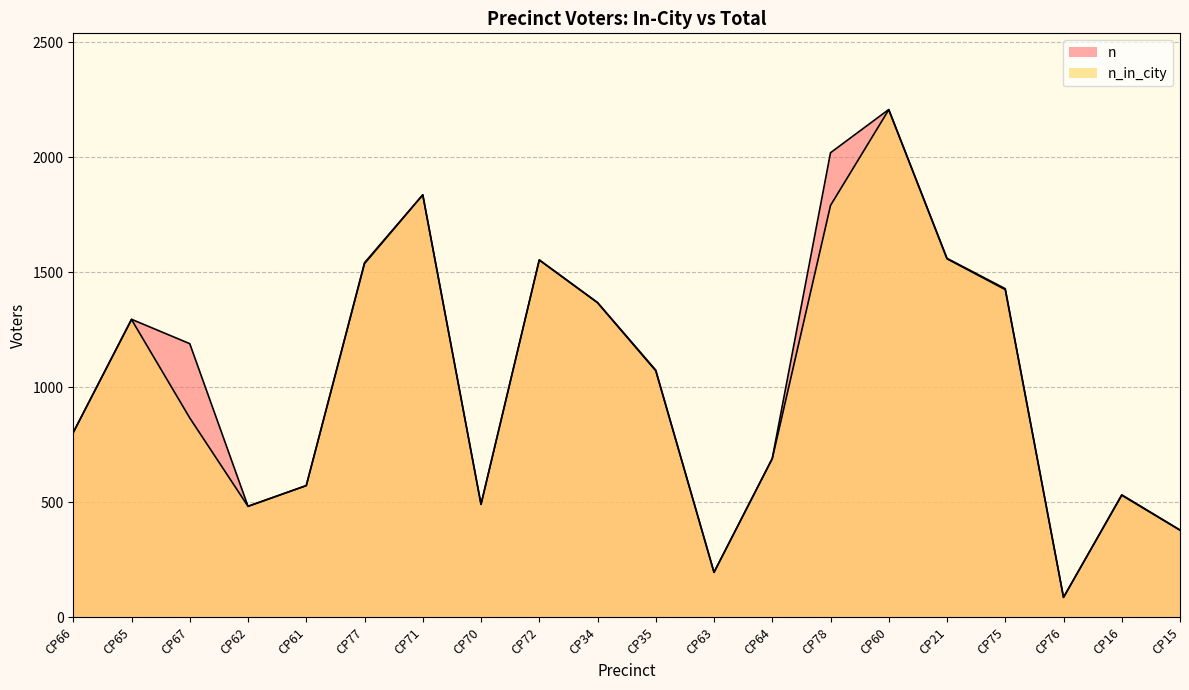

Reading right to left, transcribe all the data shown in this chart.

n_in_city: 379	531	87	1425	1559	2207	1791	690	196	1072	1368	1554	491	1837	1538	573	483	867	1295	804
n: 380	533	87	1429	1561	2208	2020	691	196	1075	1369	1554	492	1837	1542	573	483	1190	1296	804